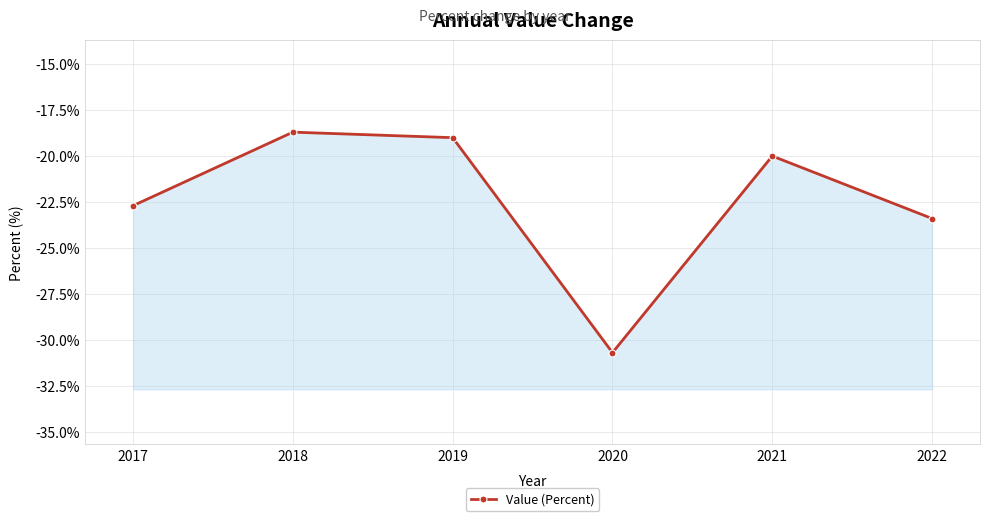

True or false: the data shows -30.7 at 2020.

True